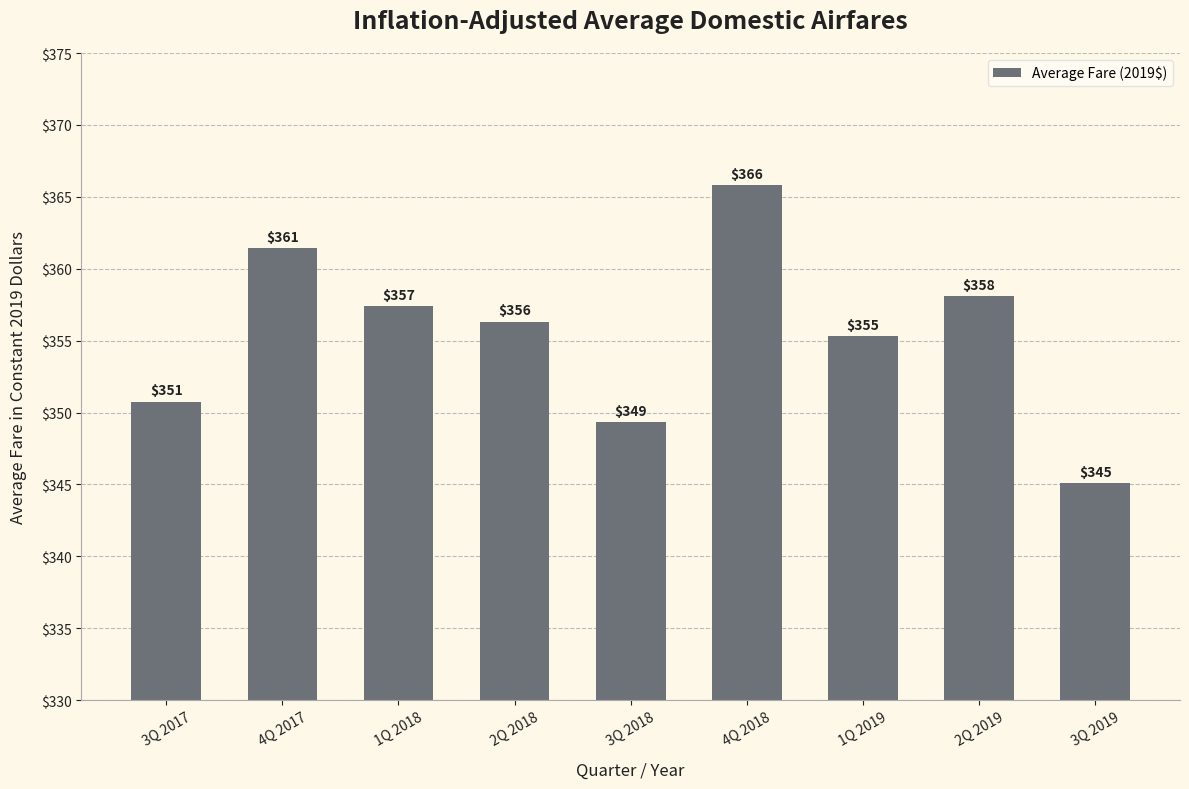

What is the difference between the maximum and minimum values?

20.7